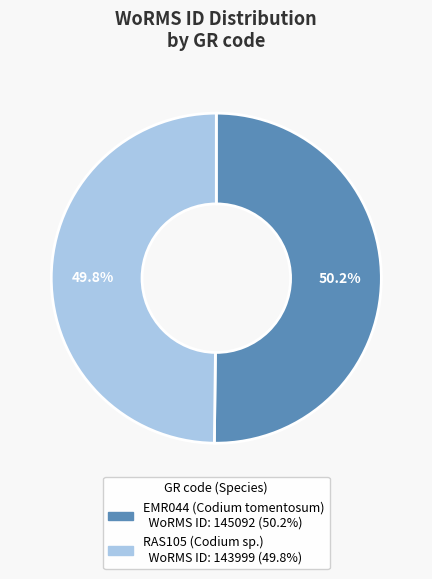

What is the ratio of the value at RAS105 to the value at EMR044?

1.0